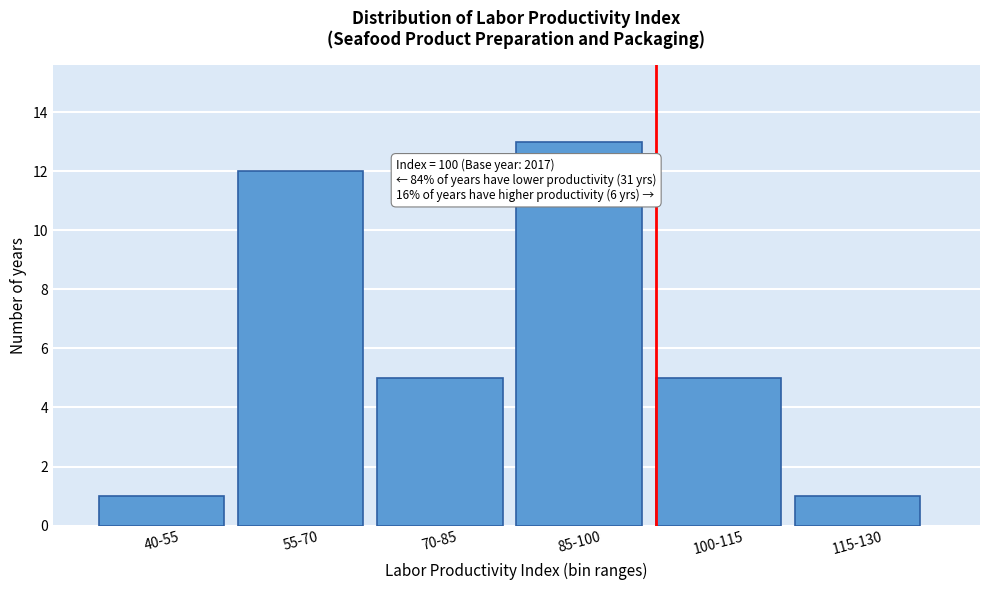

Reading right to left, extract all data points from this chart.

1	5	13	5	12	1